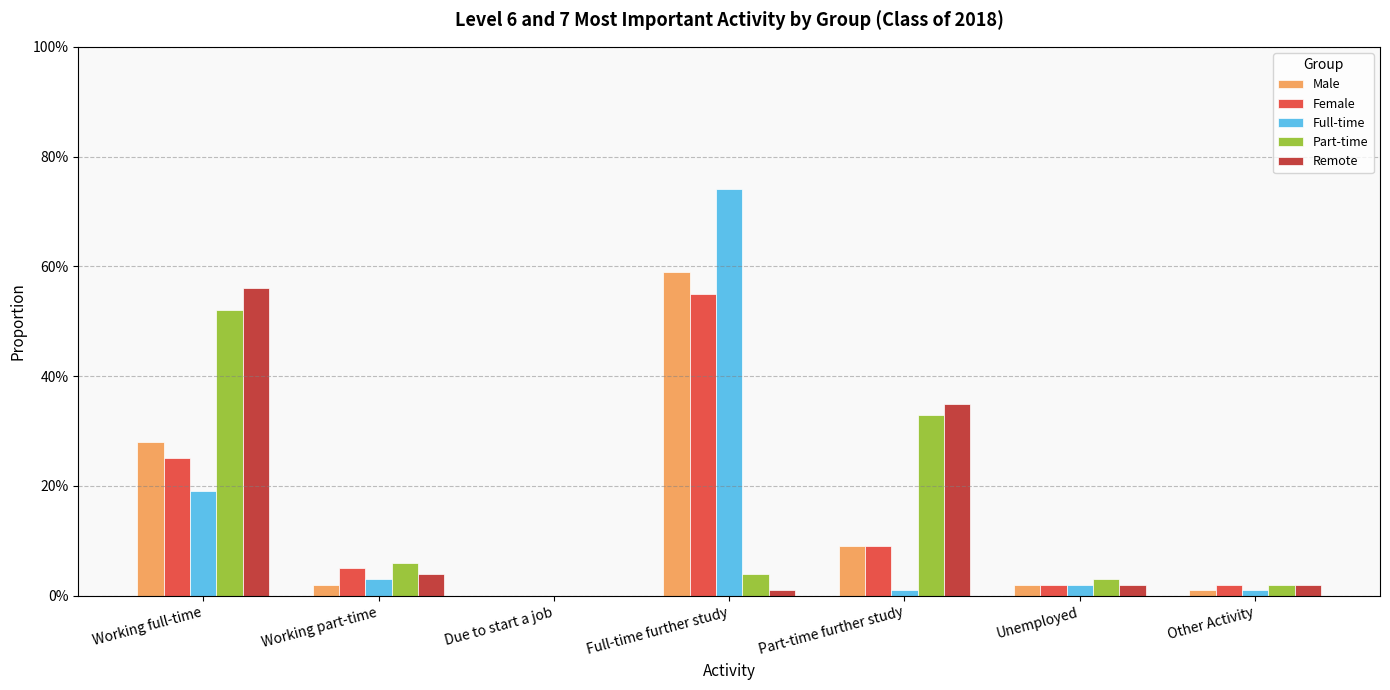

What are all the series names shown in the legend?

Male, Female, Full-time, Part-time, Remote